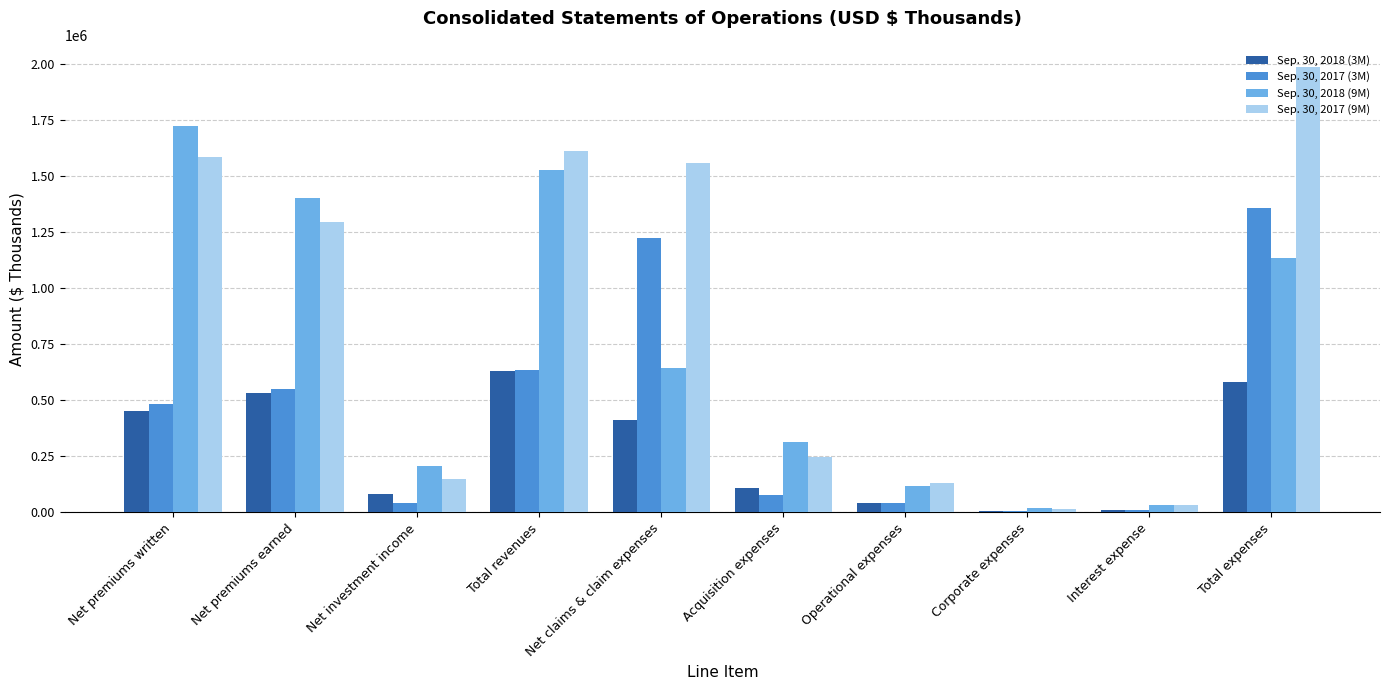

At which category does the chart reach its peak across all series?

Total expenses